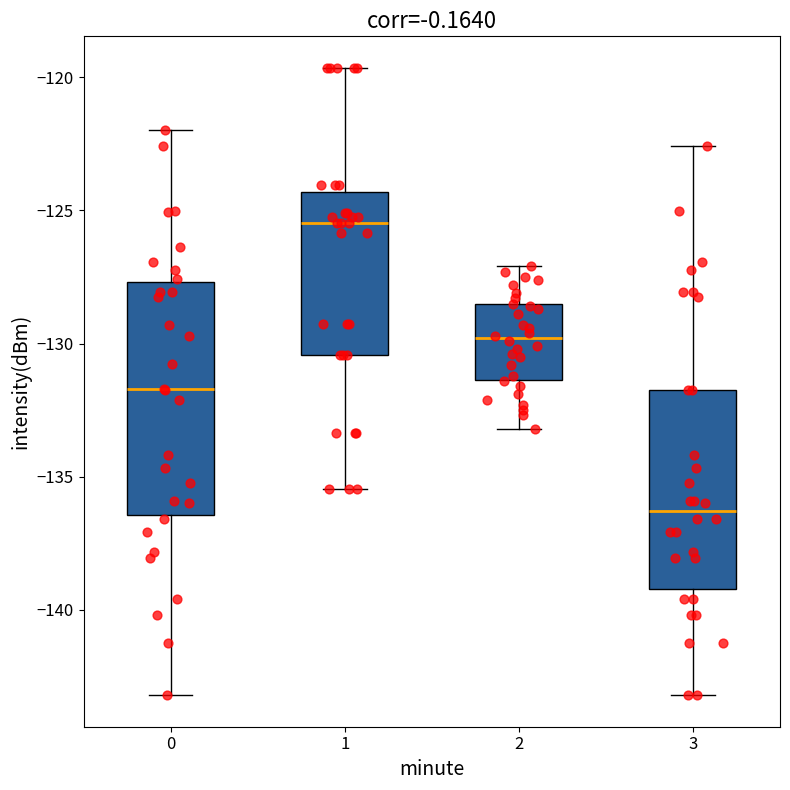

Which box is the tallest, from its lower edge to its upper edge?

0